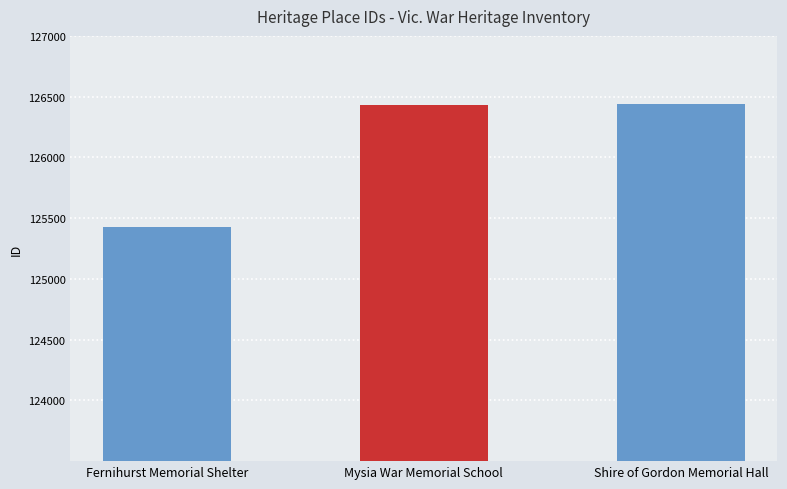

What is the greatest value displayed?

126438